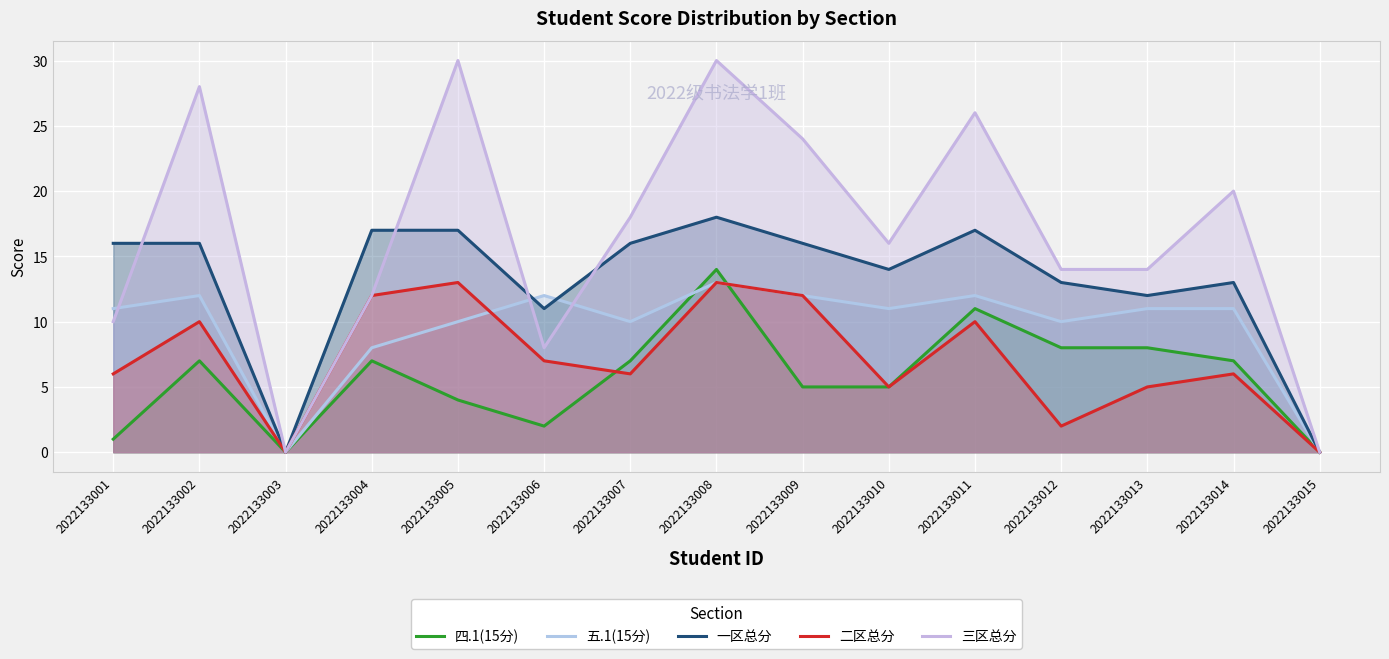

Reading left to right, extract all data points from this chart.

四.1(15分): 1	7	0	7	4	2	7	14	5	5	11	8	8	7	0
五.1(15分): 11	12	0	8	10	12	10	13	12	11	12	10	11	11	0
一区总分: 16	16	0	17	17	11	16	18	16	14	17	13	12	13	0
二区总分: 6	10	0	12	13	7	6	13	12	5	10	2	5	6	0
三区总分: 10	28	0	12	30	8	18	30	24	16	26	14	14	20	0